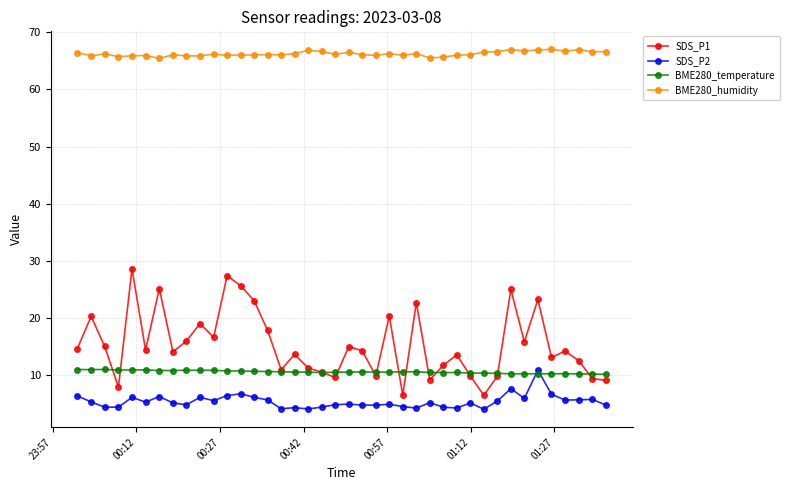

True or false: BME280_temperature has more than 2 interior local peaks.

True